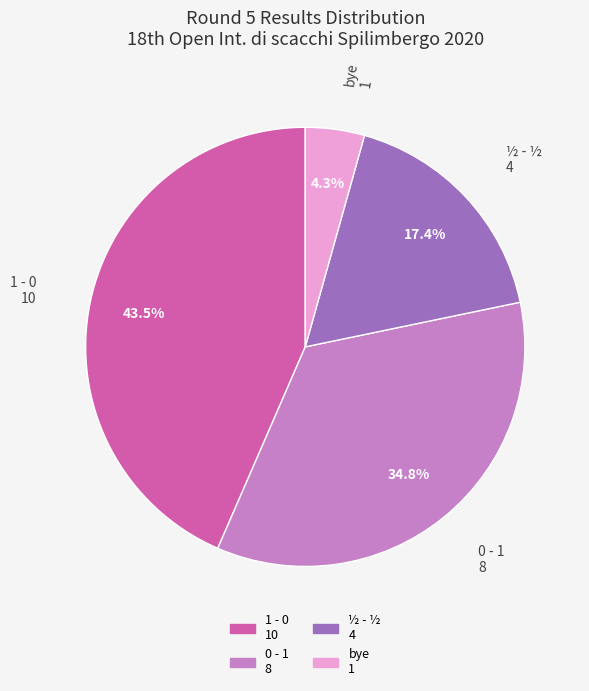

How many segments does this pie chart have?

4